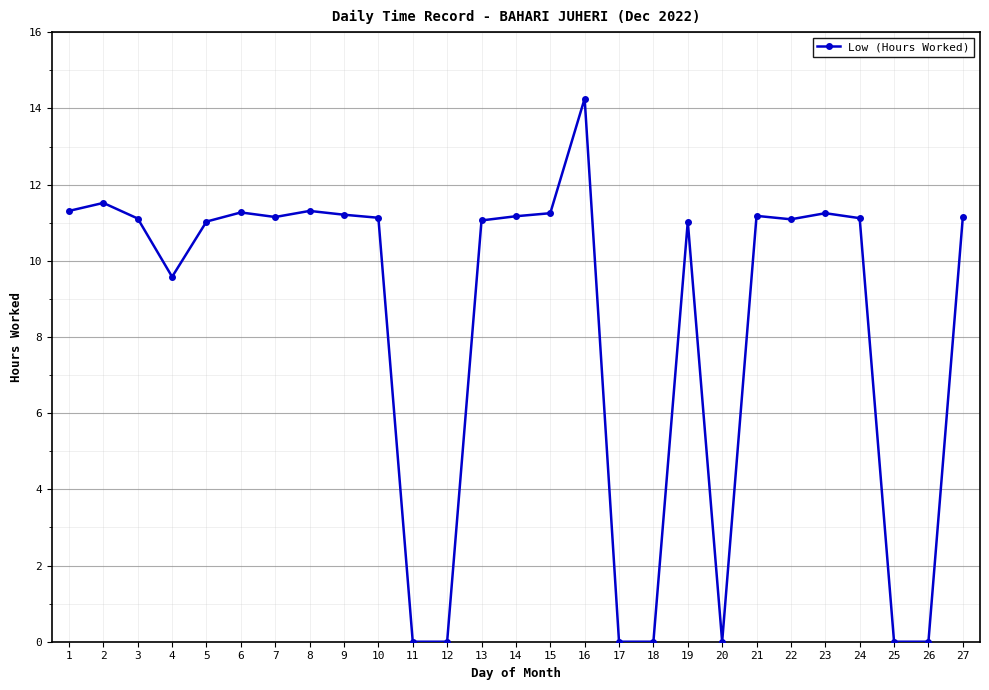

Which label corresponds to the largest value in the chart?

16